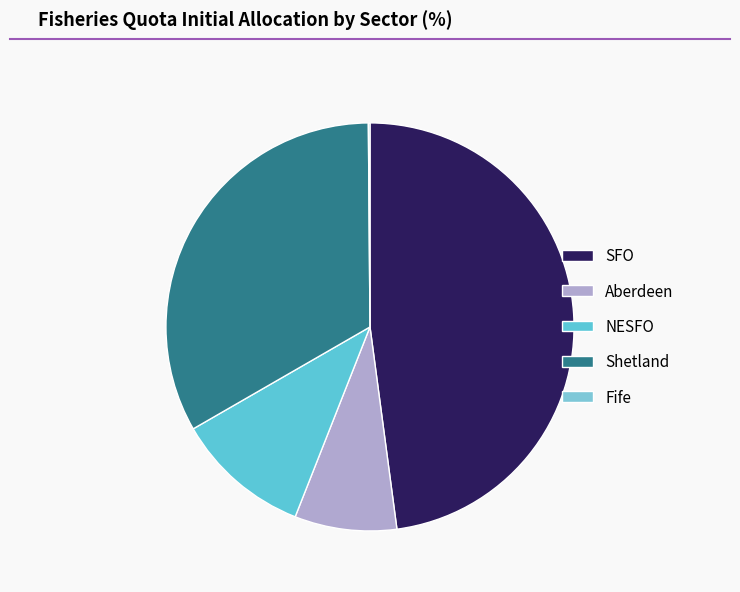

Is it true that Fife is 1% of the pie?

False